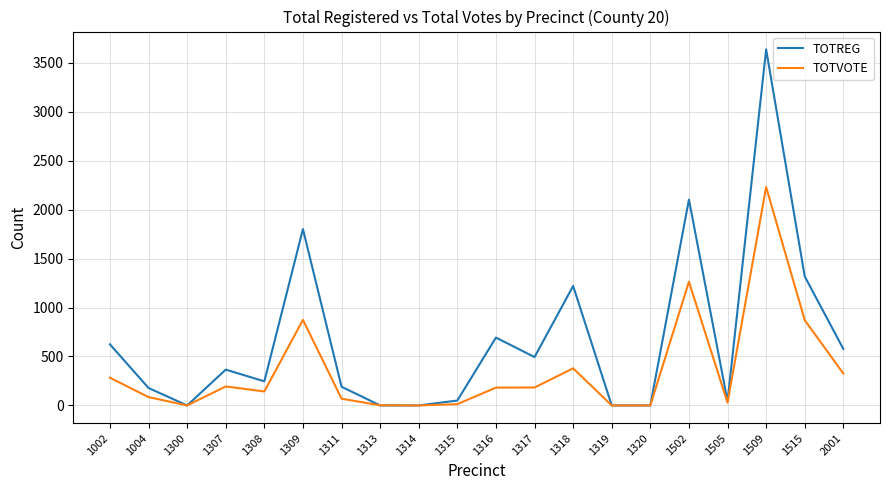

Rank the series by their maximum value, from lowest to highest.

TOTVOTE, TOTREG